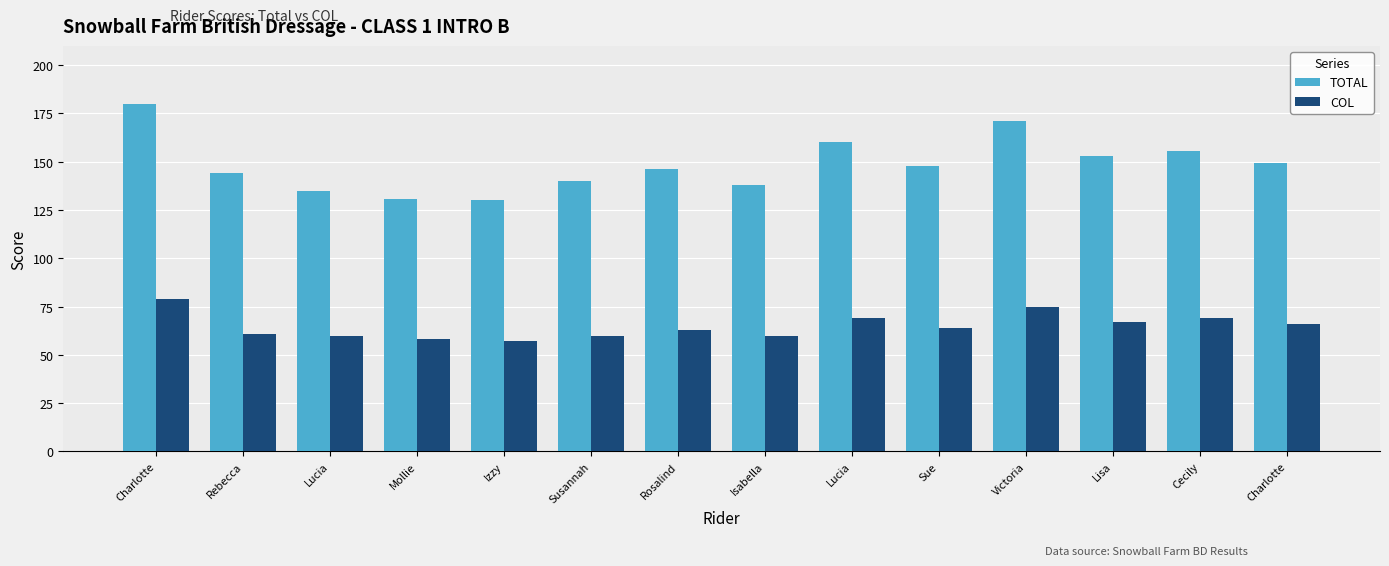

Which series has the widest spread of values?

TOTAL